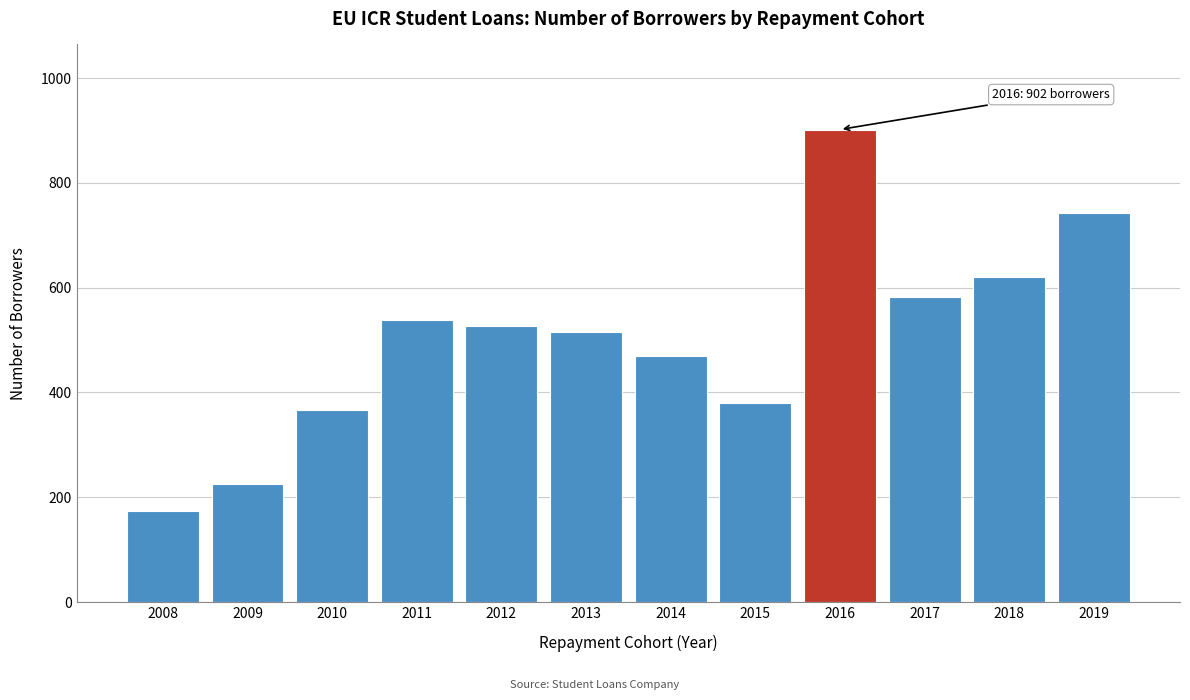

Reading left to right, what are all the values shown in this chart?

174	225	367	539	526	515	470	380	902	583	621	743